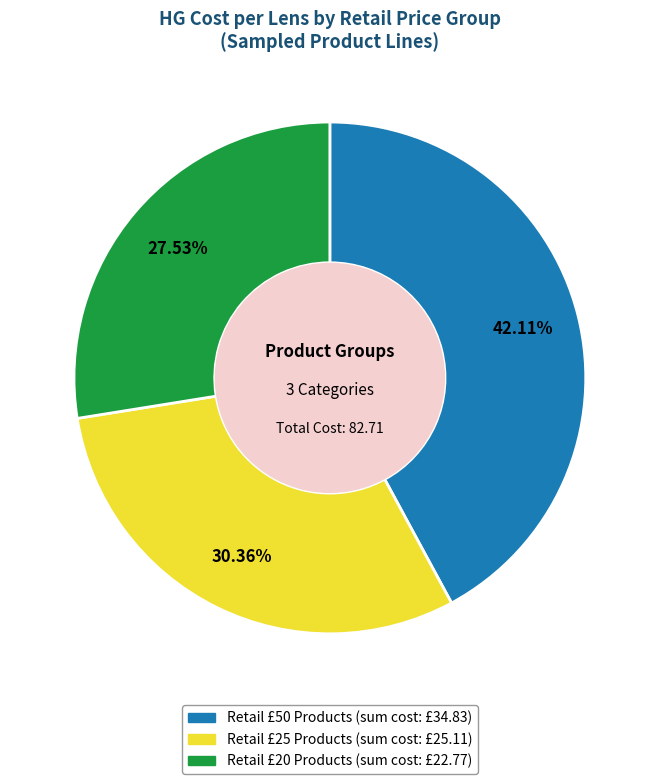

Count the number of slices in the pie.

3